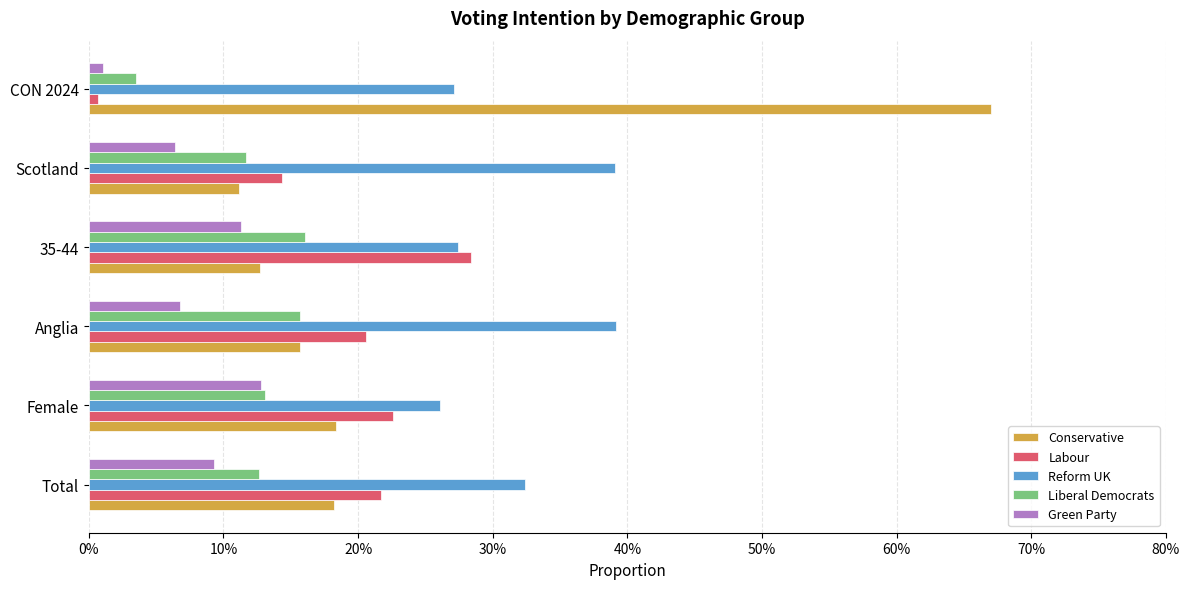

What are all the series names shown in the legend?

Conservative, Labour, Reform UK, Liberal Democrats, Green Party